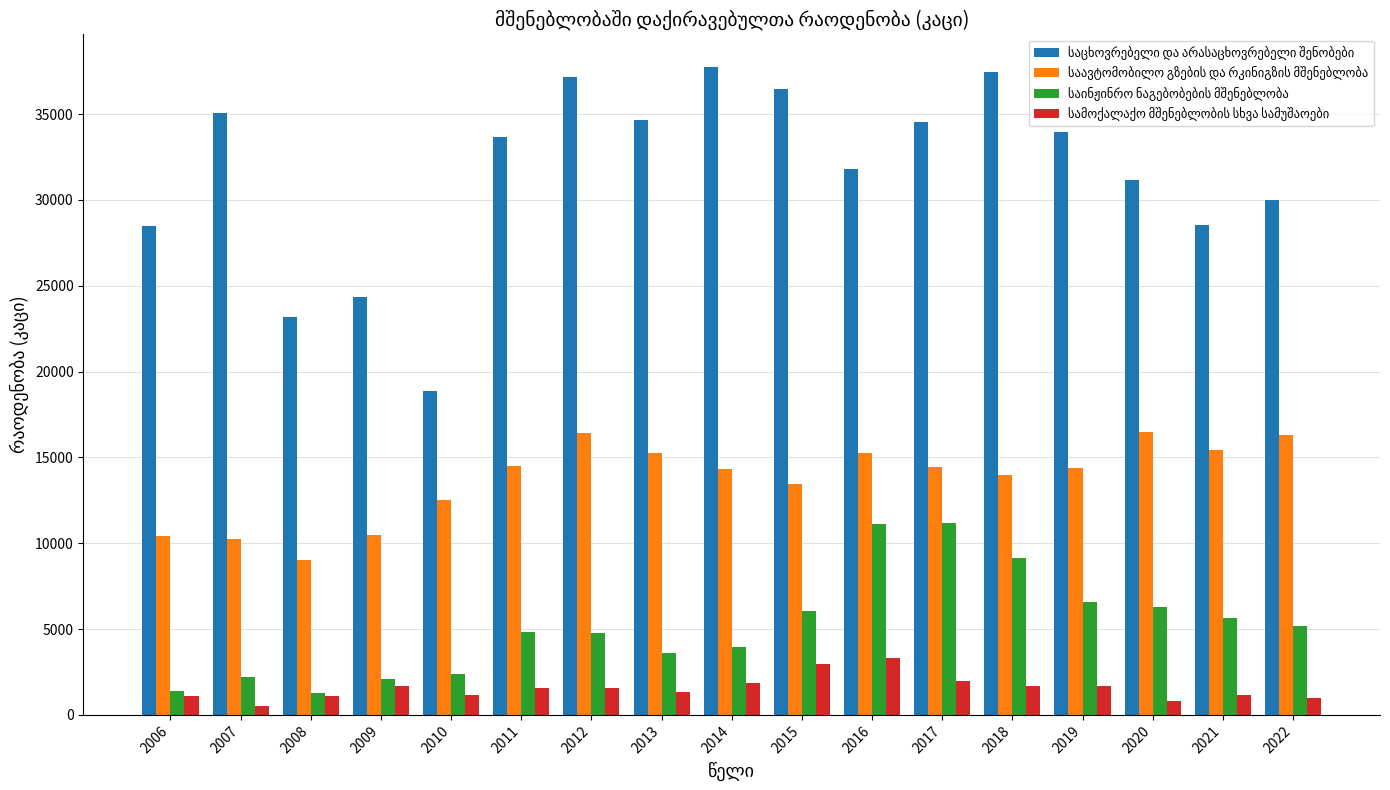

What is the spread (max minus min) of values at 2014?

35890